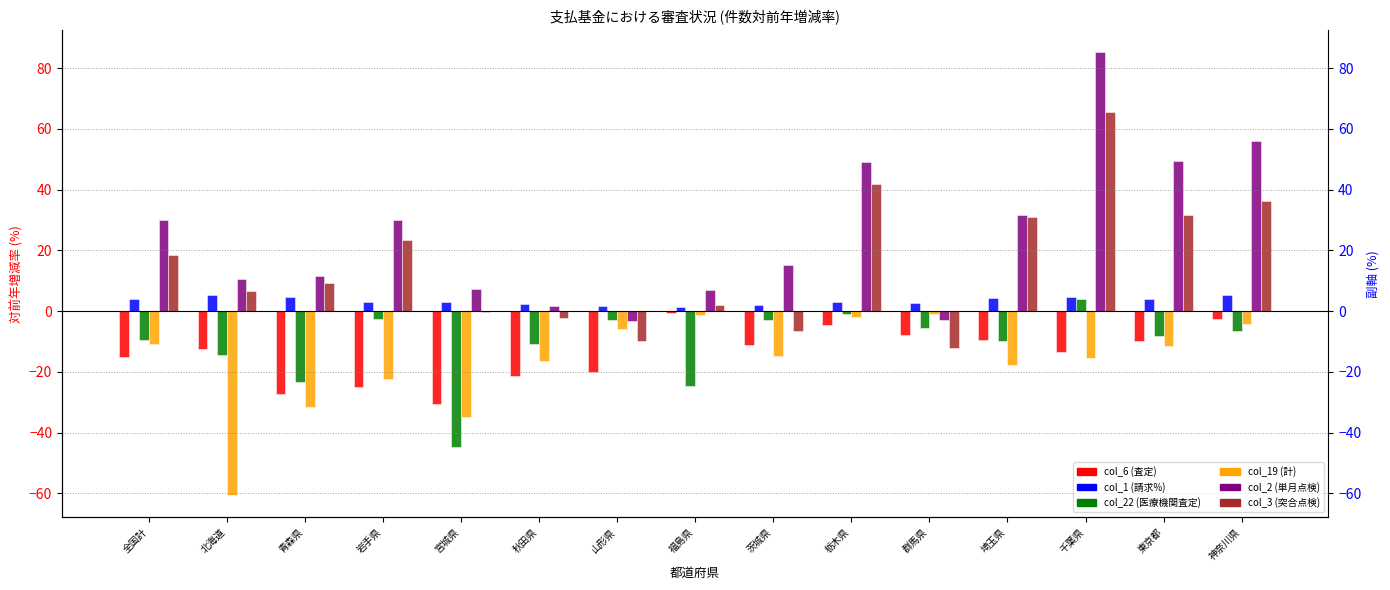

The col_2 series shows 49.4 at 東京都. True or false?

True